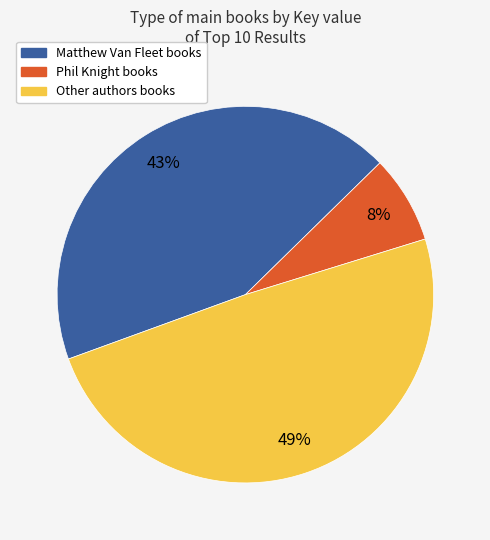

To the nearest percent, what is the average slice percentage?

33%